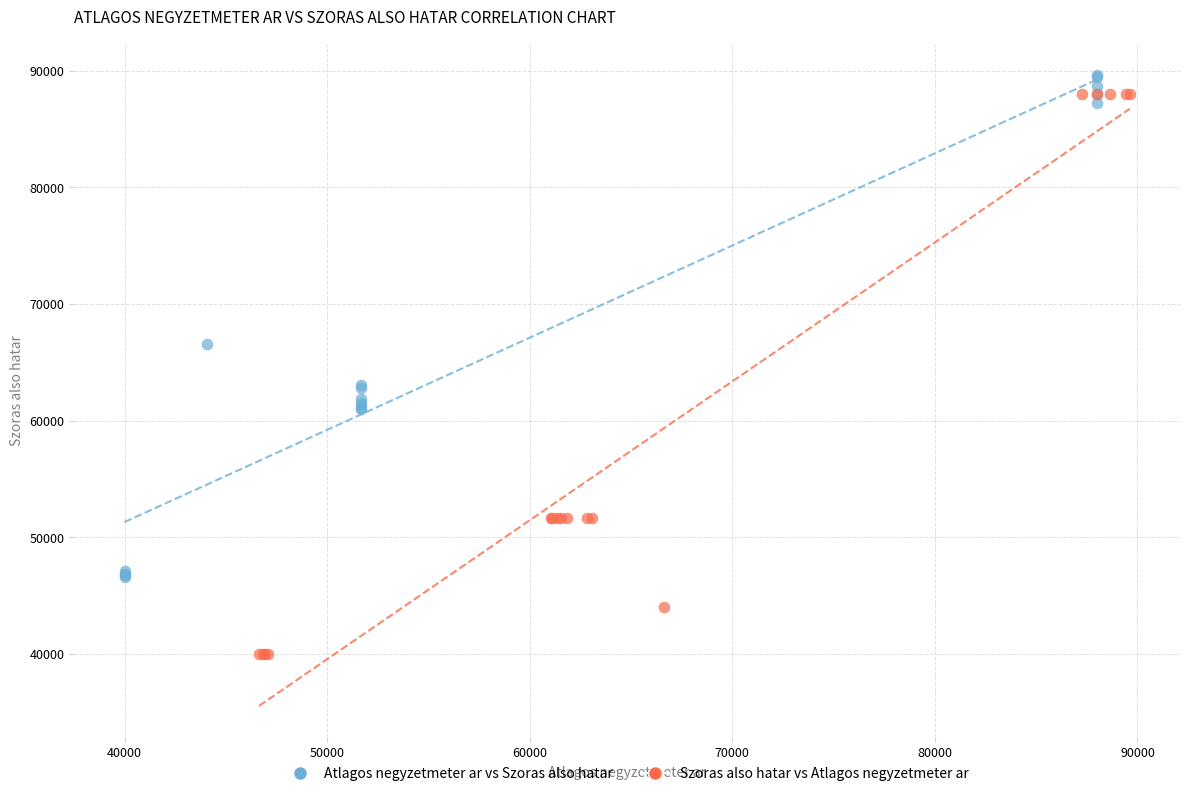

Which series has the widest spread of Y values?

Szoras also hatar vs Atlagos negyzetmeter ar